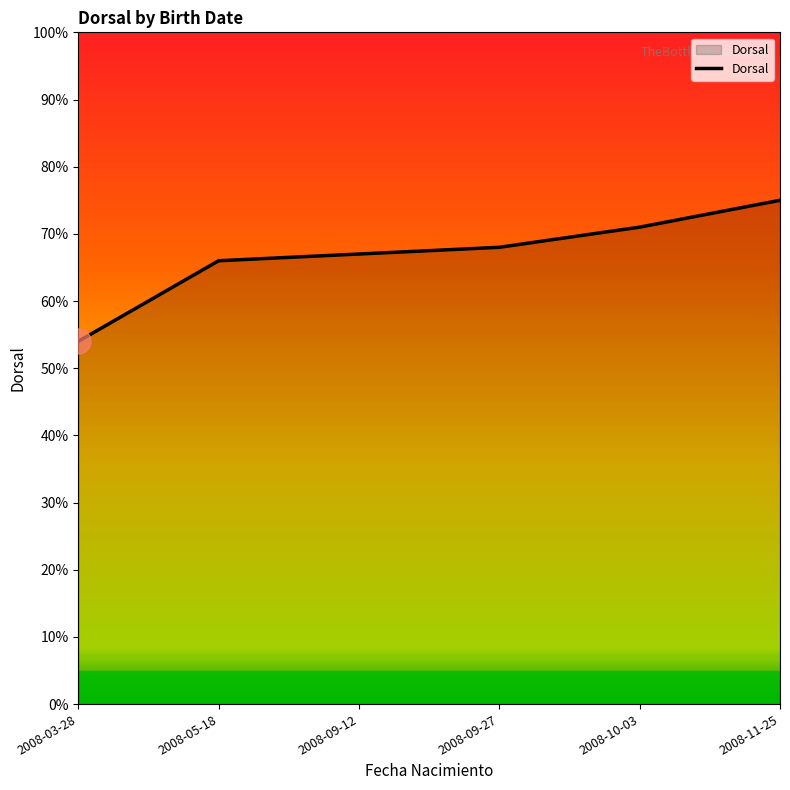

What position from the left is 2008-05-18?

2